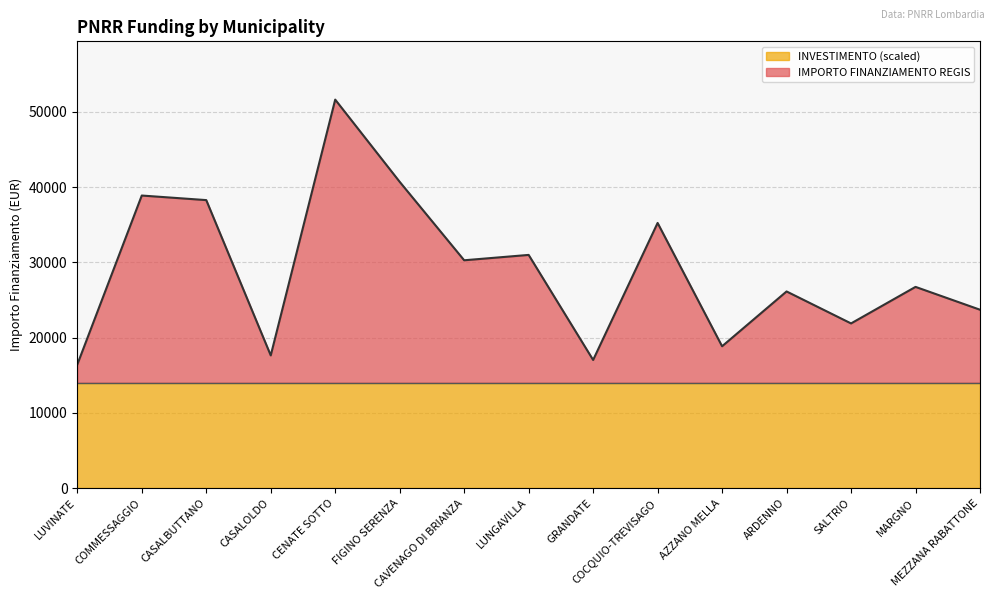

List the labels in order of value, smallest first.

LUVINATE, GRANDATE, CASALOLDO, AZZANO MELLA, SALTRIO, MEZZANA RABATTONE, ARDENNO, MARGNO, CAVENAGO DI BRIANZA, LUNGAVILLA, COCQUIO-TREVISAGO, CASALBUTTANO, COMMESSAGGIO, FIGINO SERENZA, CENATE SOTTO